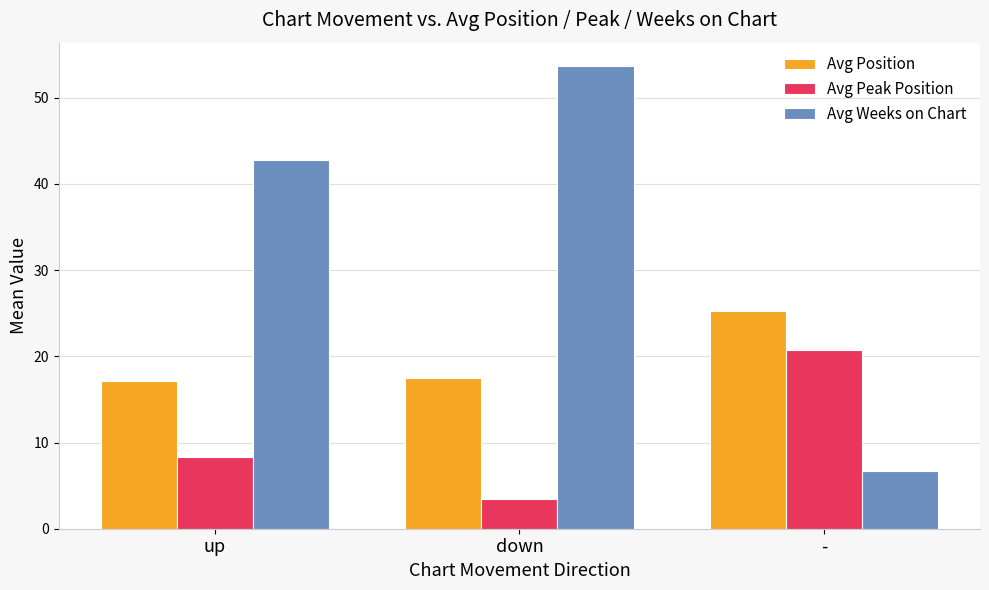

Which category has the lowest value in the Avg Peak Position series?

down